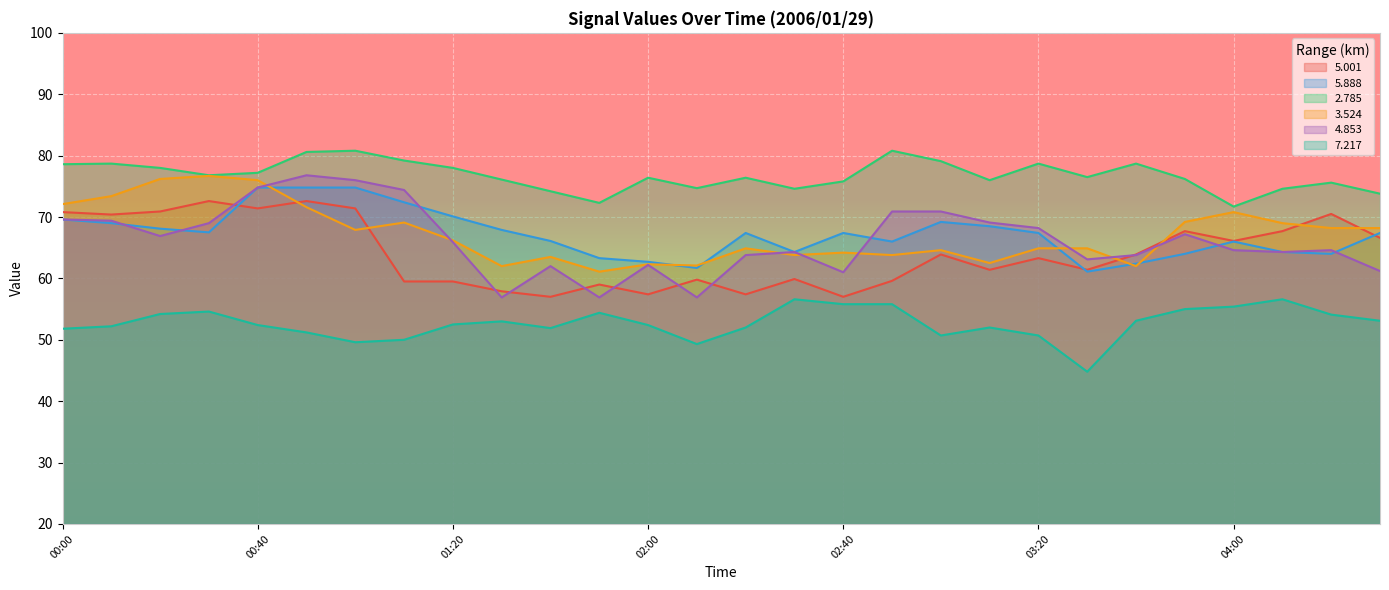

In   5.888, how many points are higher than both neighbors (excluding endpoints)?

4